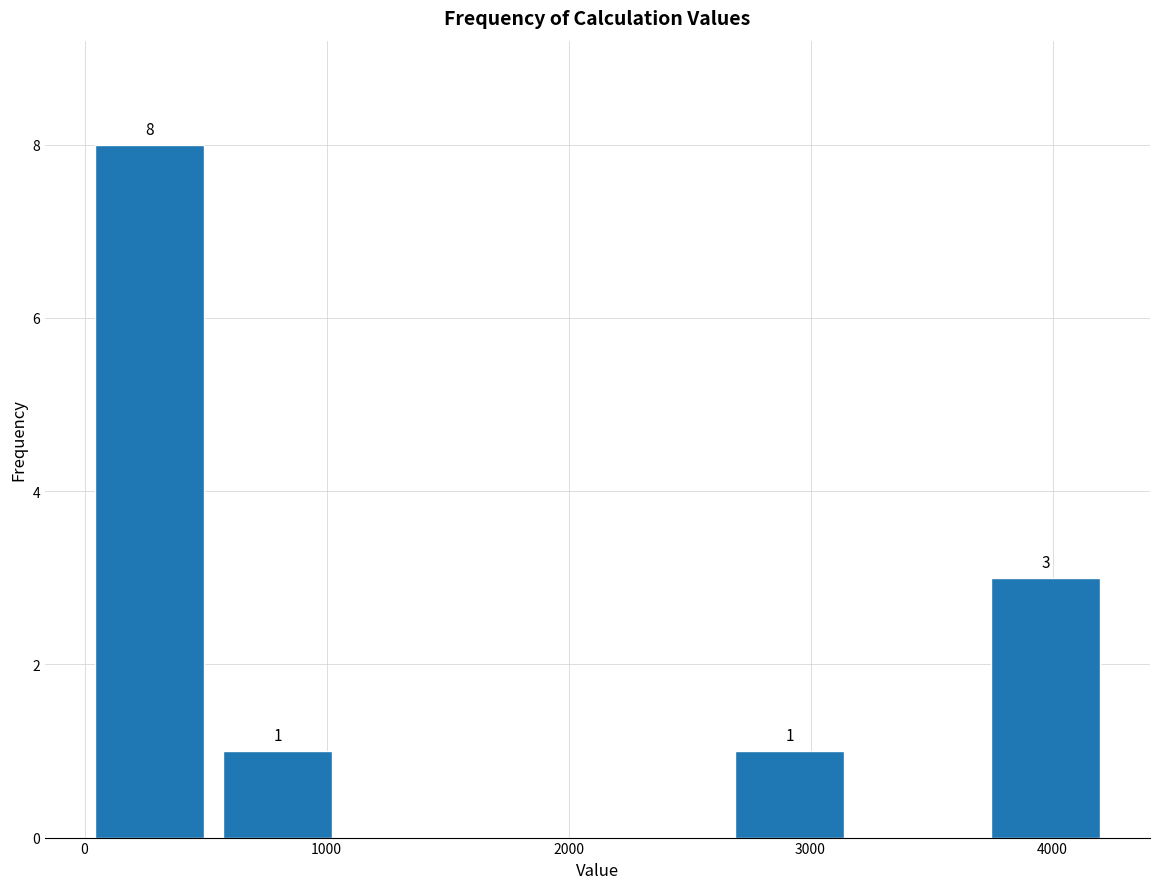

Which range on the x-axis has the tallest bar?

0 to 500